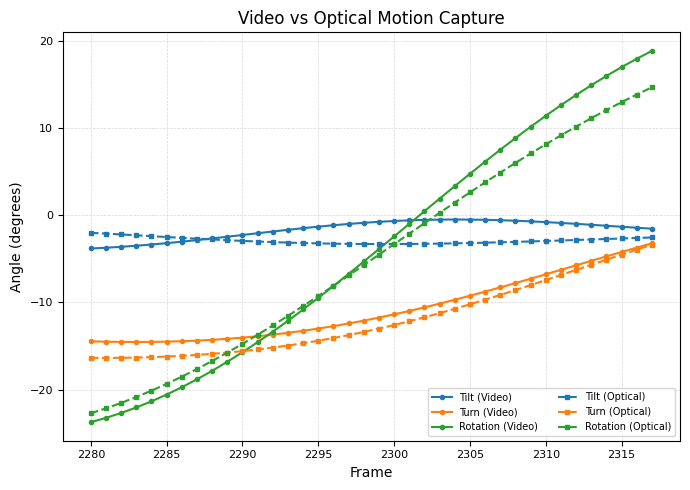

True or false: Tilt (Video) and Turn (Optical) cross at least once.

False